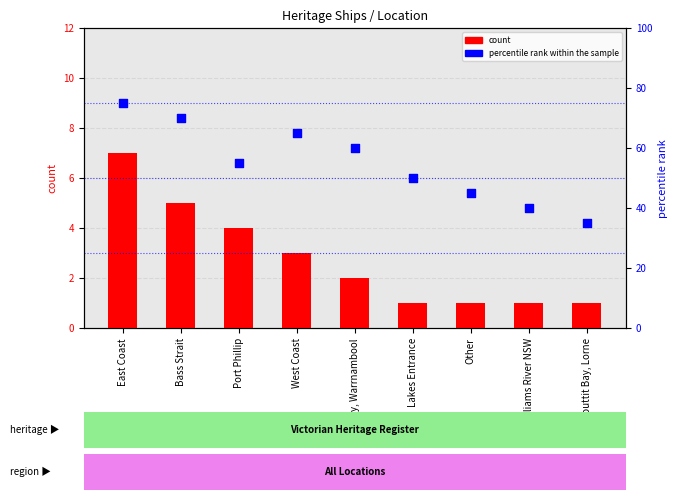

What are all the series names shown in the legend?

count, percentile rank within the sample